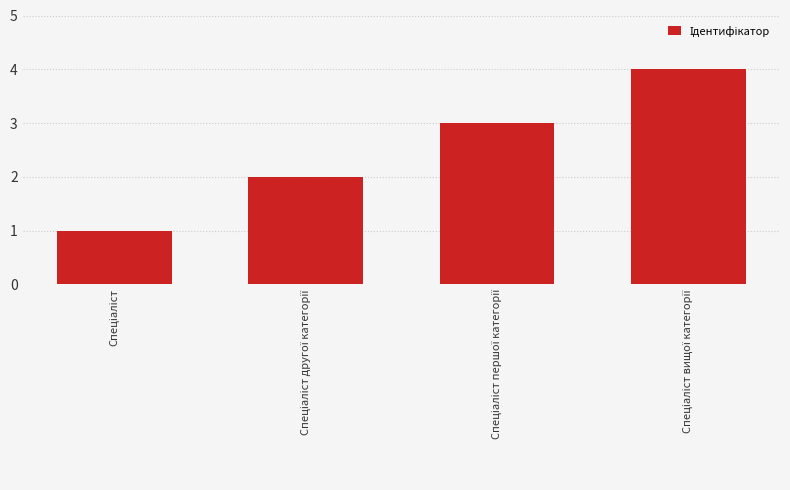

What is the maximum value shown in the chart?

4